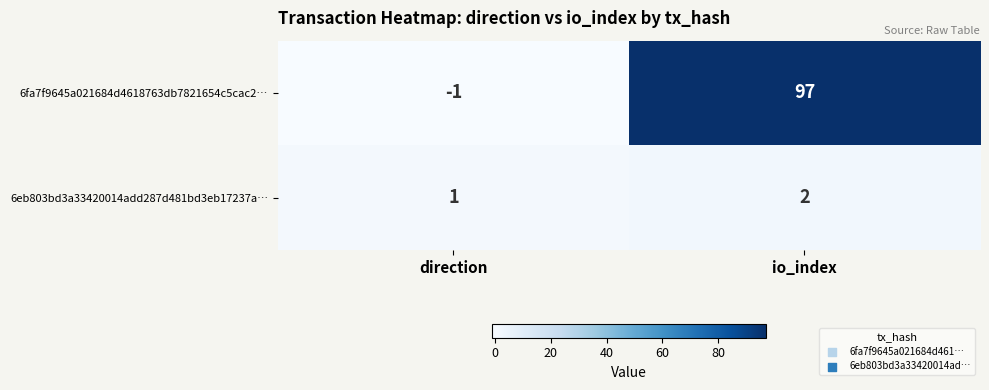

How many distinct data groups are displayed?

2